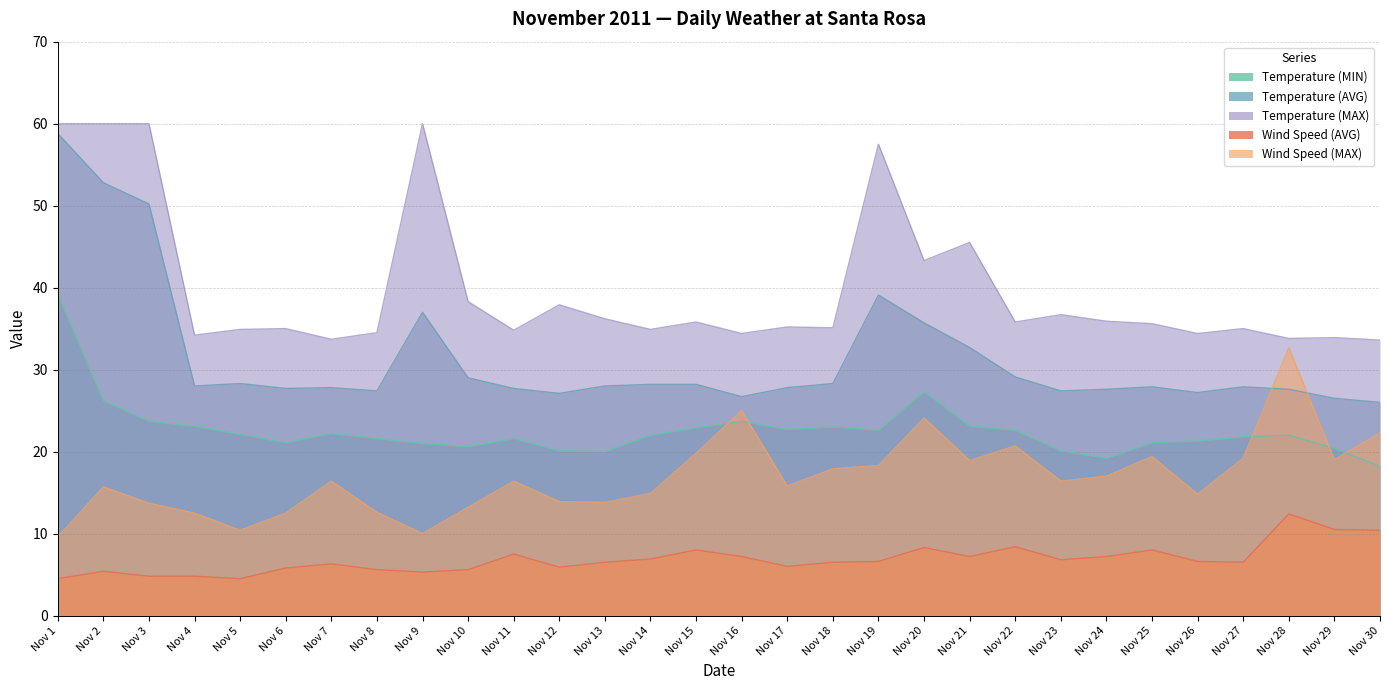

List the series in order of their overall mean, lowest first.

Wind Speed (AVG), Wind Speed (MAX), Temperature (MIN), Temperature (AVG), Temperature (MAX)